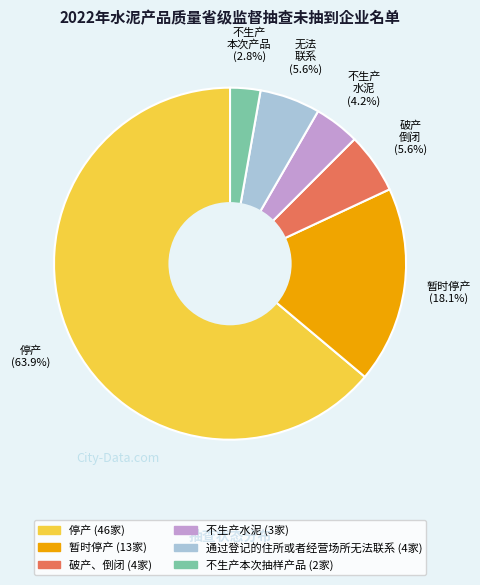

How many slices are in this pie chart?

6